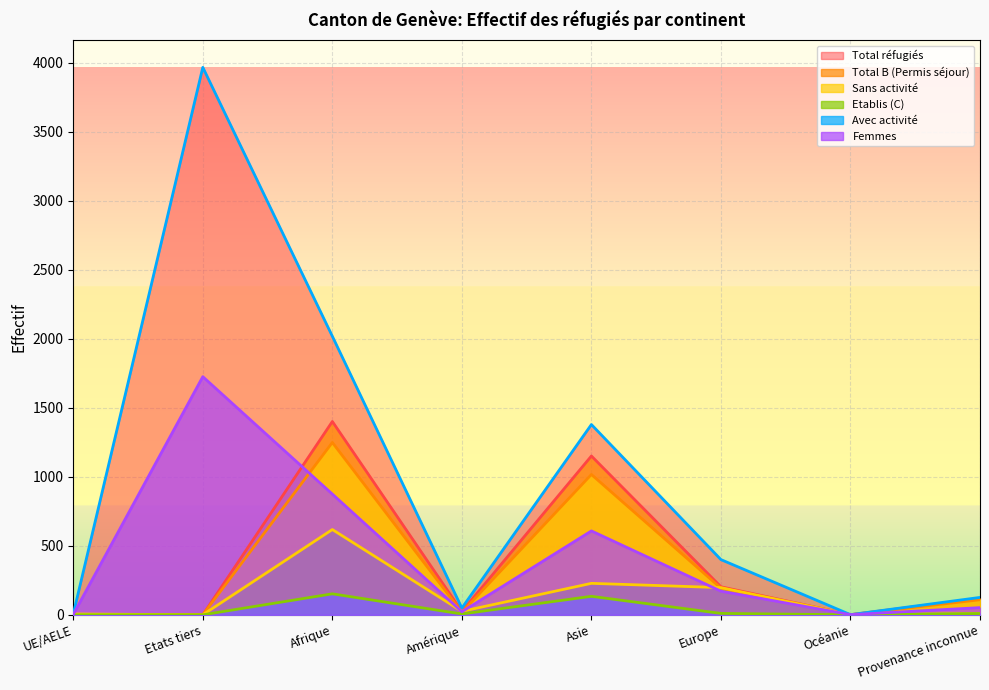

What is the sum of all Total réfugiés values?

7948